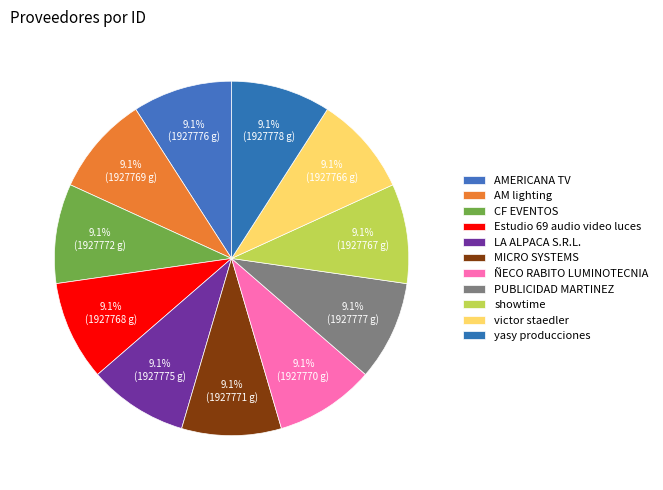

Rank the categories by value from highest to lowest.

yasy producciones, PUBLICIDAD MARTINEZ, AMERICANA TV, LA ALPACA S.R.L., CF EVENTOS, MICRO SYSTEMS, ÑECO RABITO LUMINOTECNIA, AM lighting, Estudio 69 audio video luces, showtime, victor staedler